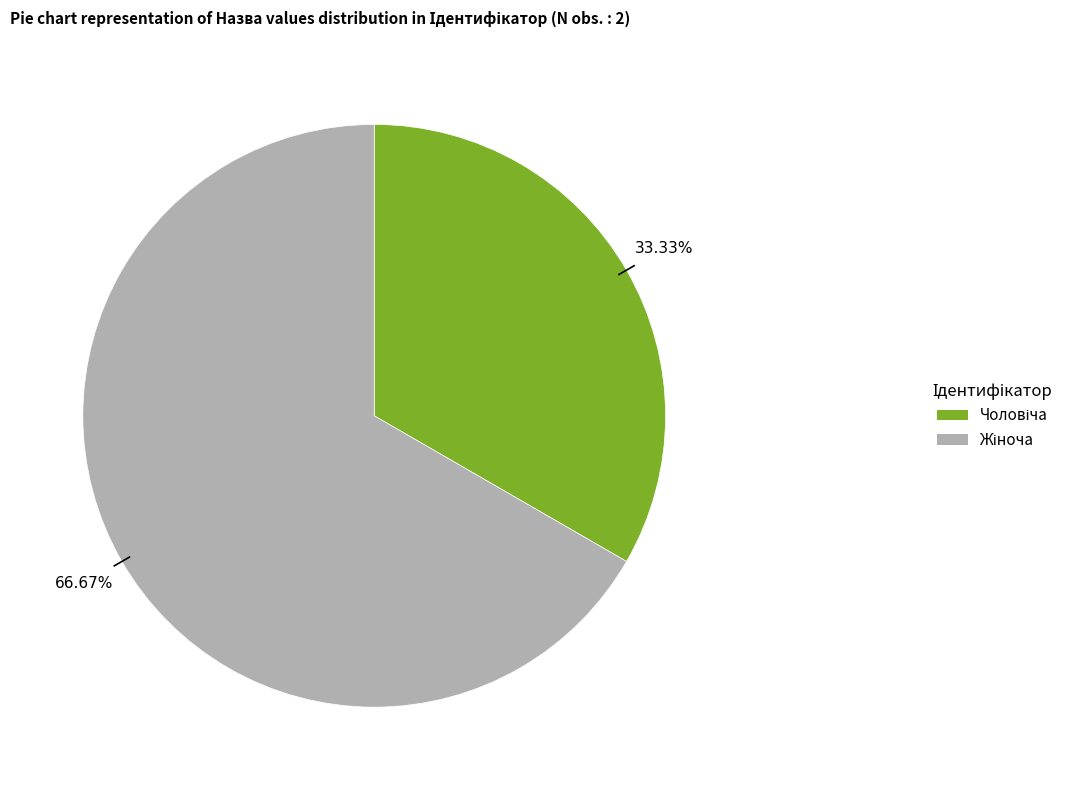

How many slices are in this pie chart?

2